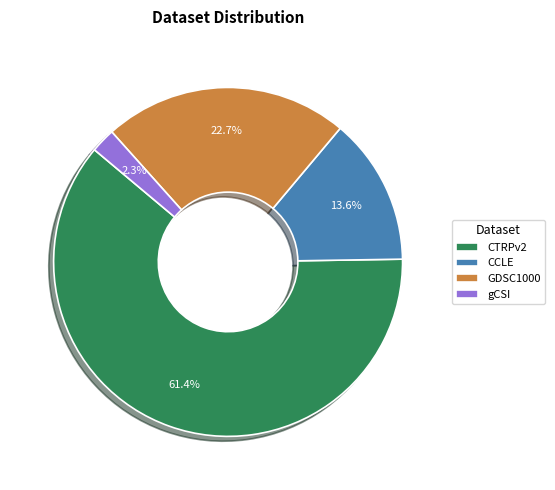

Which category has the smallest portion of the pie?

gCSI